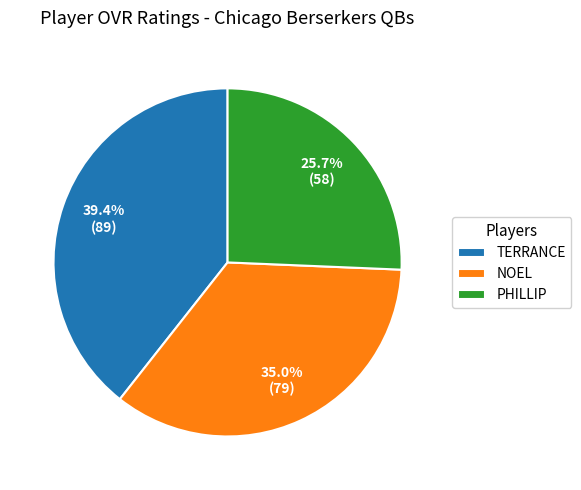

Rank the categories by value from highest to lowest.

TERRANCE, NOEL, PHILLIP